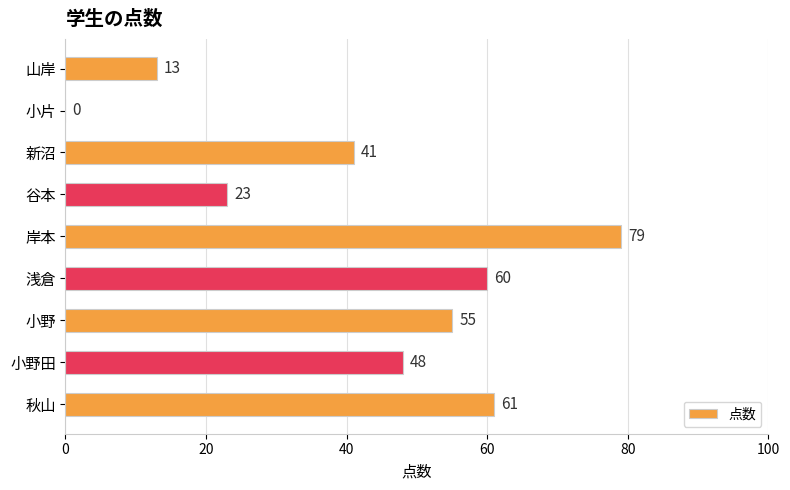

What is the sum of all values?

380